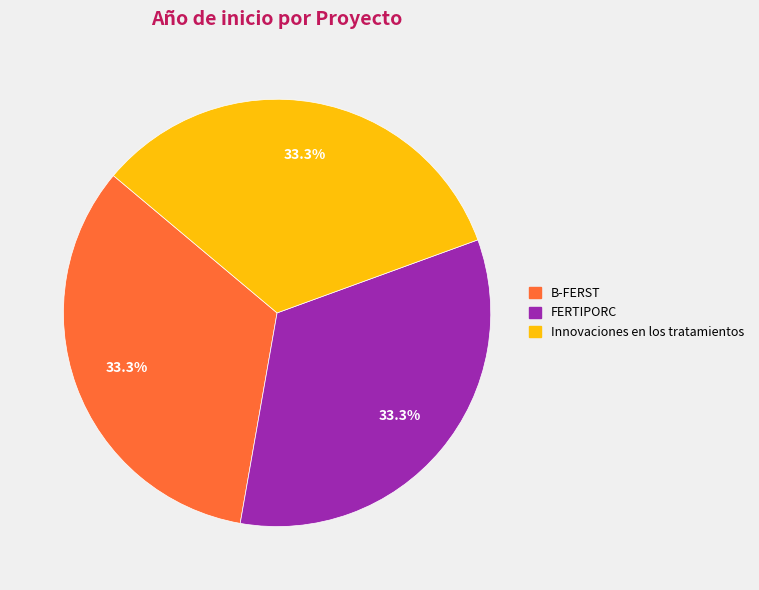

Approximately how many times larger is the value at B-FERST compared to FERTIPORC?

1.0